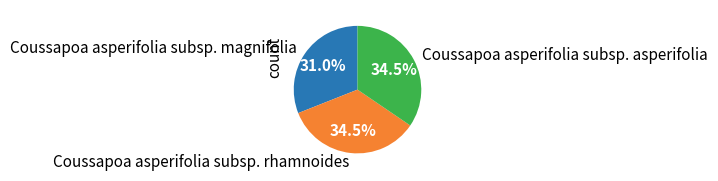

What is the total percentage of Coussapoa asperifolia subsp. magnifolia and Coussapoa asperifolia subsp. asperifolia?

65.5%